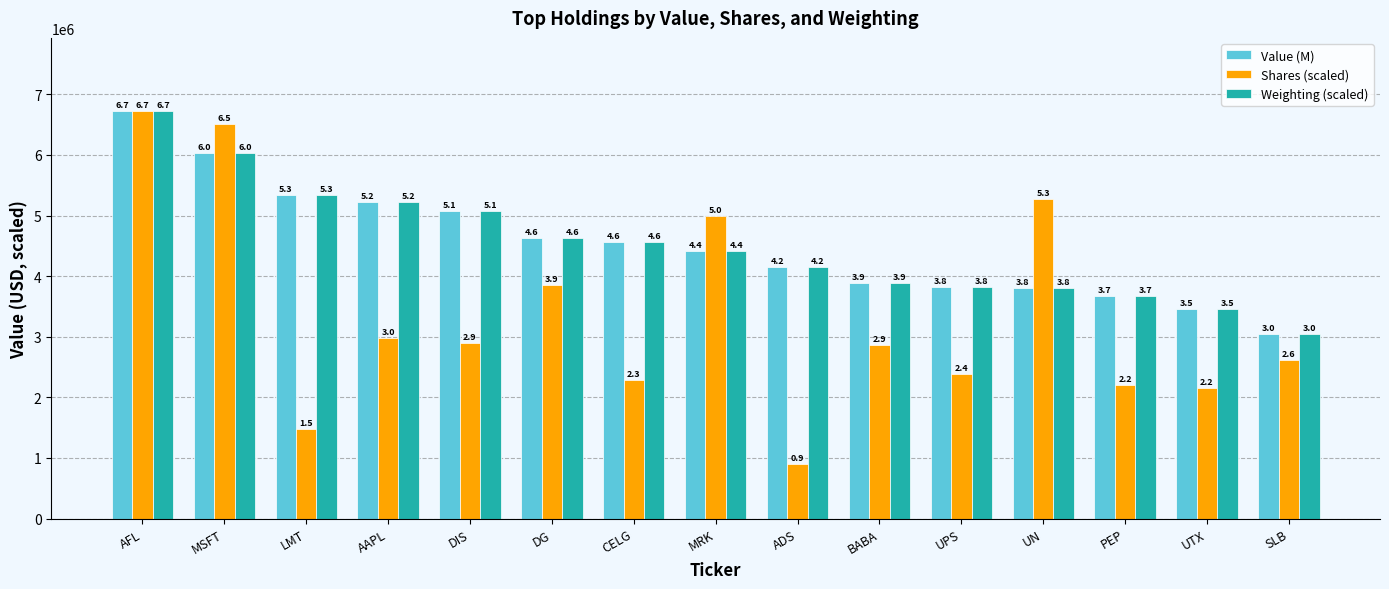

What is the difference between the Shares (scaled) values at DIS and UTX?

735929.3